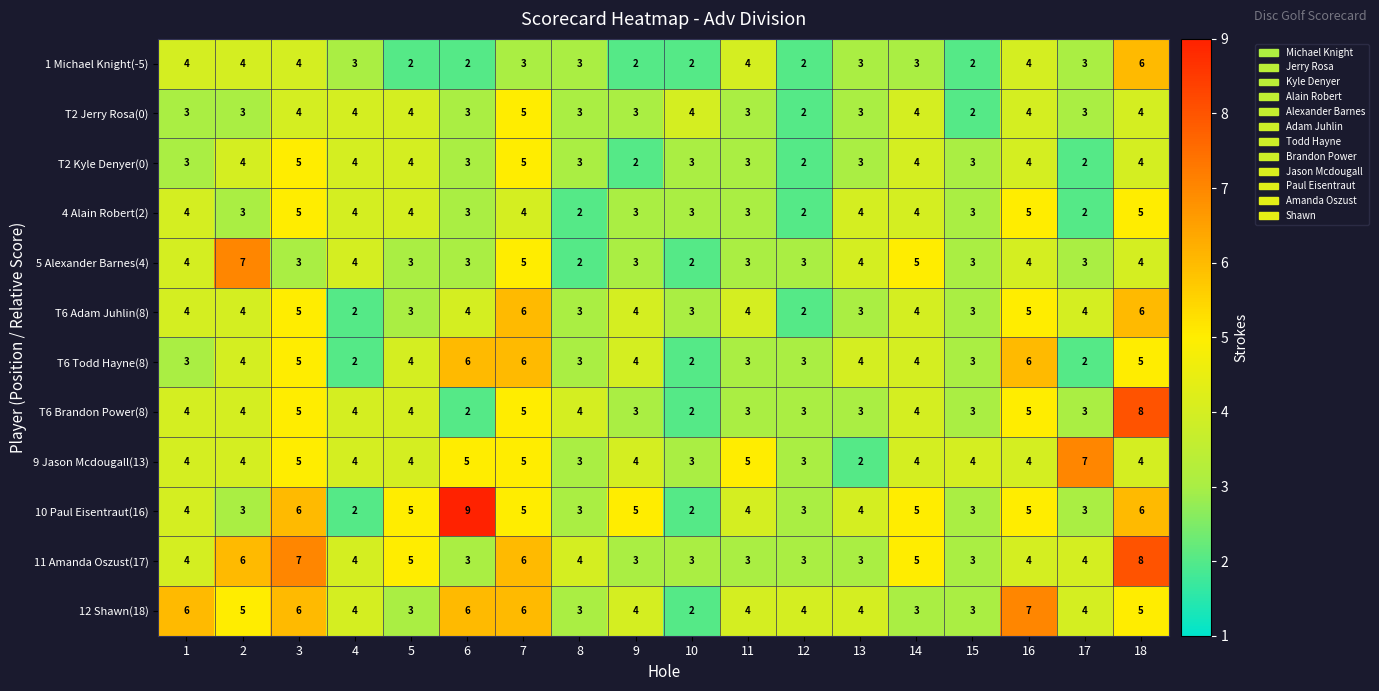

What is the maximum value for 10 Paul Eisentraut(16)?

9